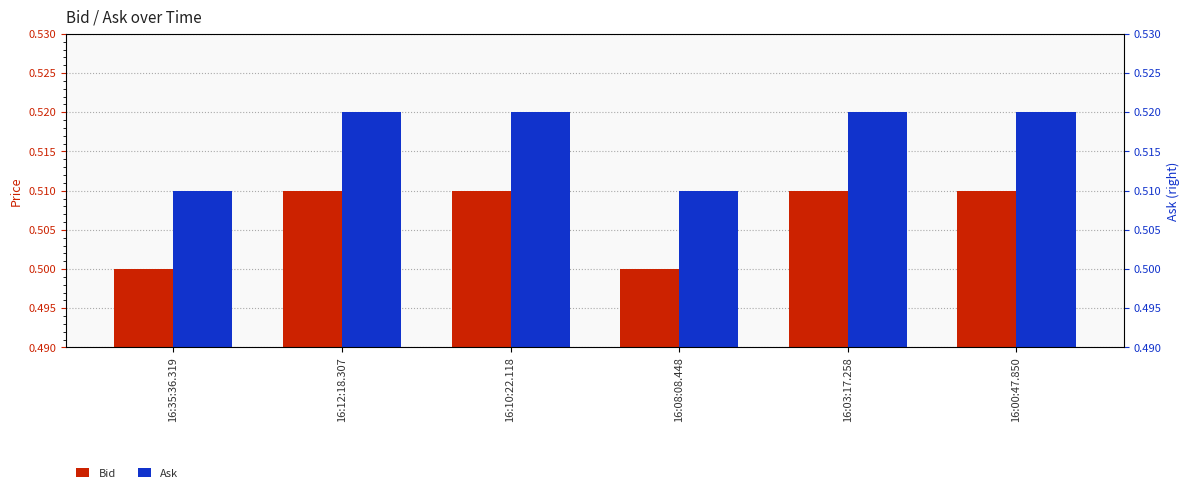

The Bid series shows 0.2 at 16:10:22.118. True or false?

False